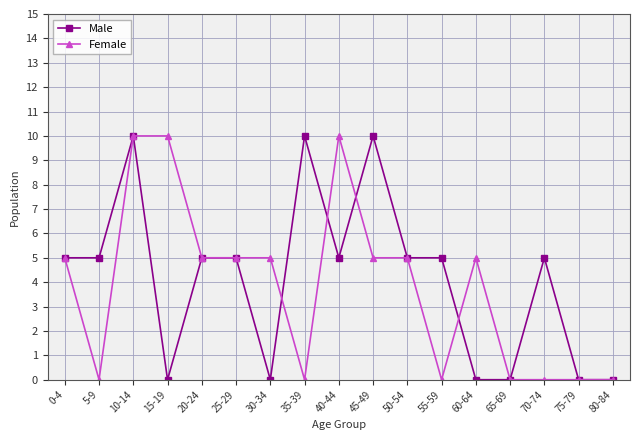

At how many categories does at least one series exceed 7?

5